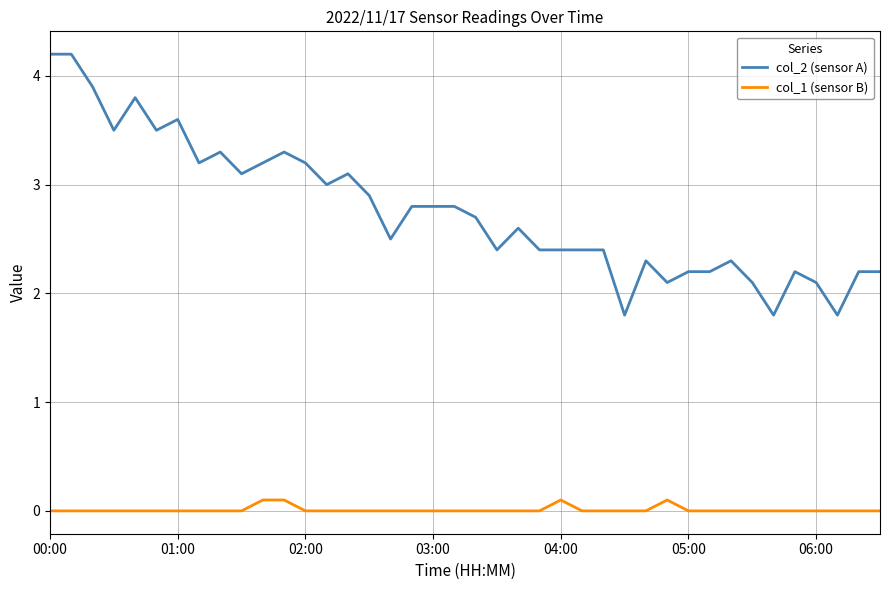

Does the chart have visible grid lines?

Yes